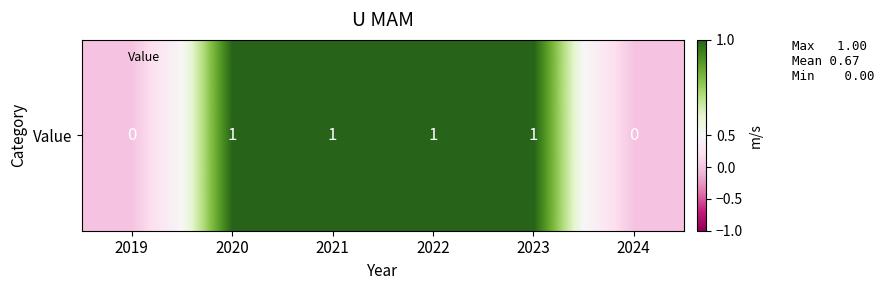

How many positive values are there?

4